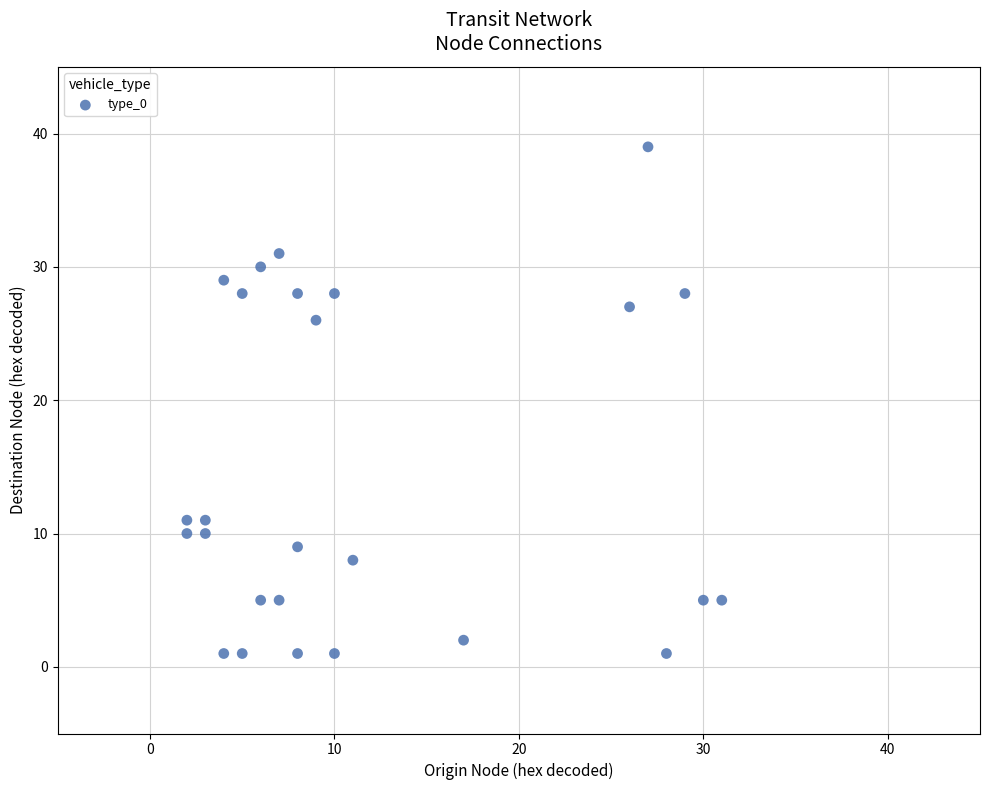

What Y value in the scatter plot is closest to 20?

26